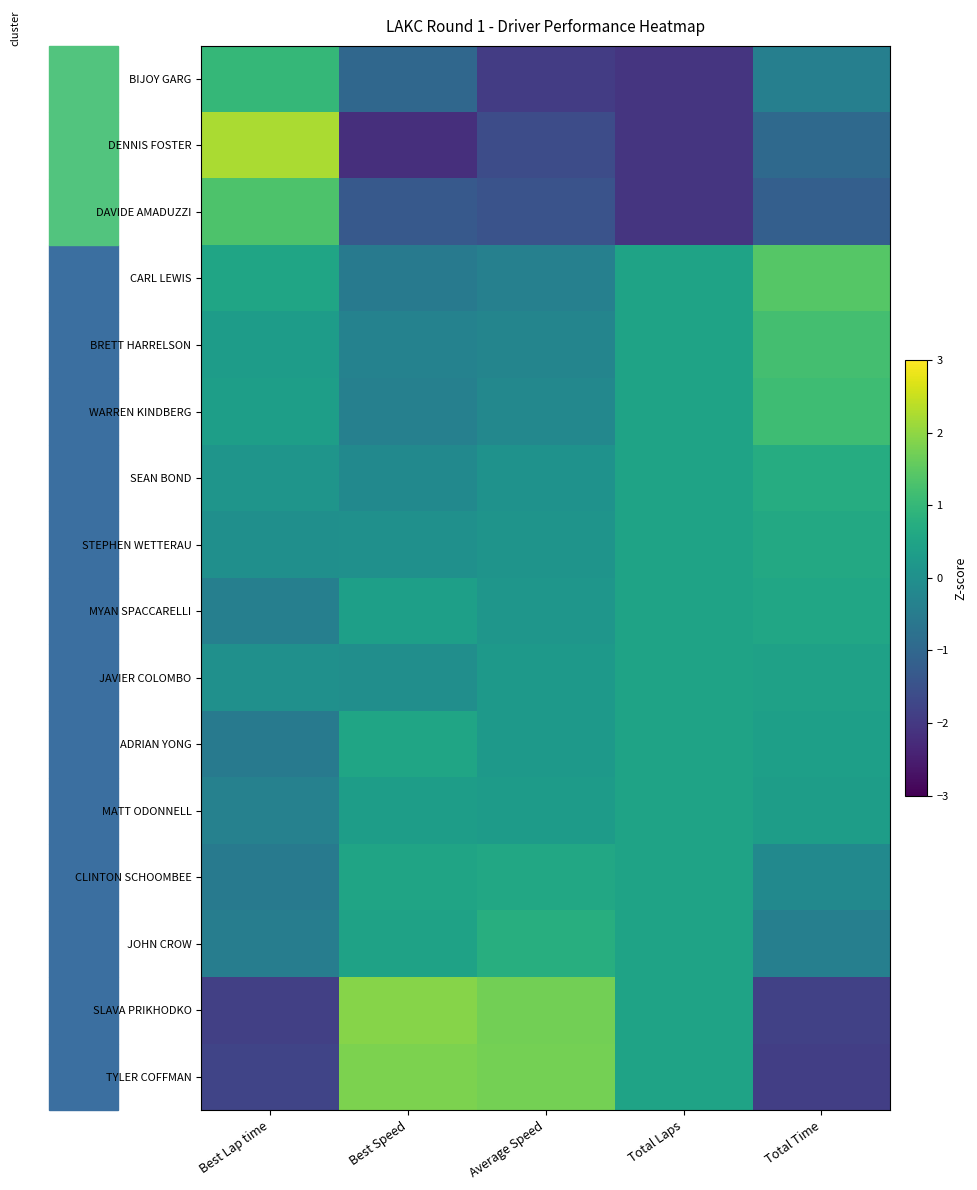

At Best Speed, list the series in order from largest to smallest.

SLAVA PRIKHODKO, TYLER COFFMAN, ADRIAN YONG, CLINTON SCHOOMBEE, JOHN CROW, MYAN SPACCARELLI, MATT ODONNELL, STEPHEN WETTERAU, JAVIER COLOMBO, SEAN BOND, BRETT HARRELSON, WARREN KINDBERG, CARL LEWIS, BIJOY GARG, DAVIDE AMADUZZI, DENNIS FOSTER